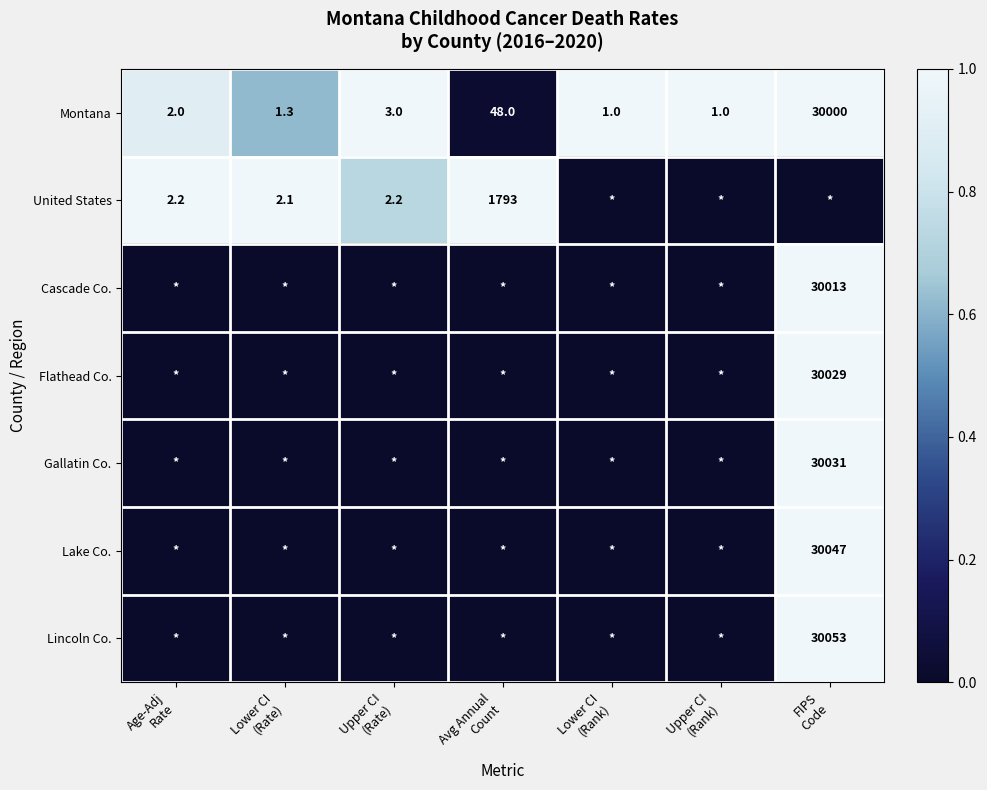

Count the number of data series in this chart.

7